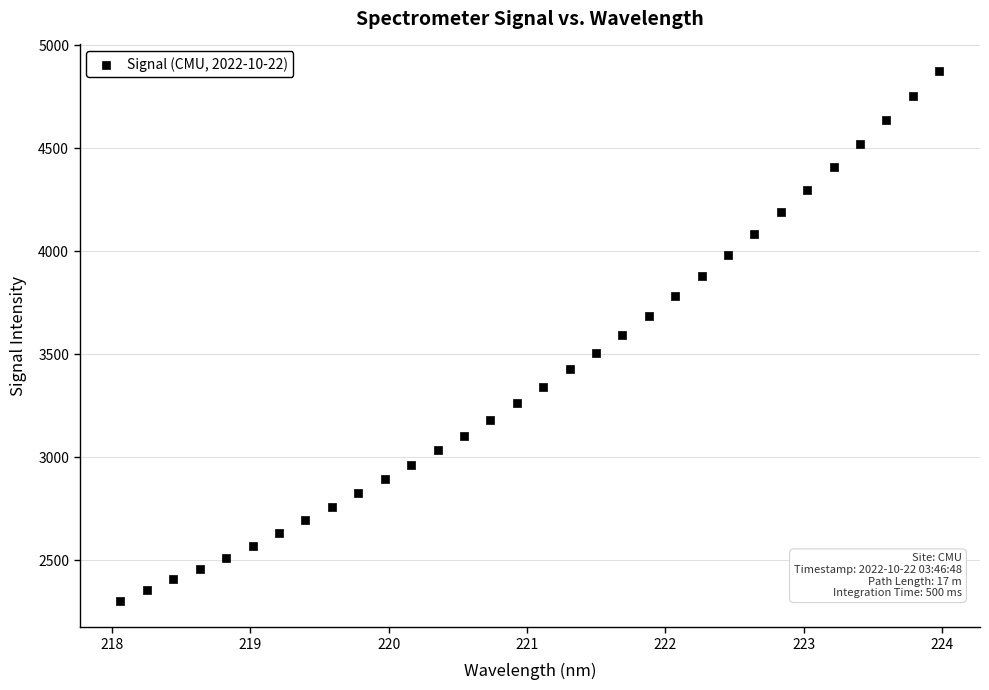

What is the range of Y values (max minus min)?

2570.8